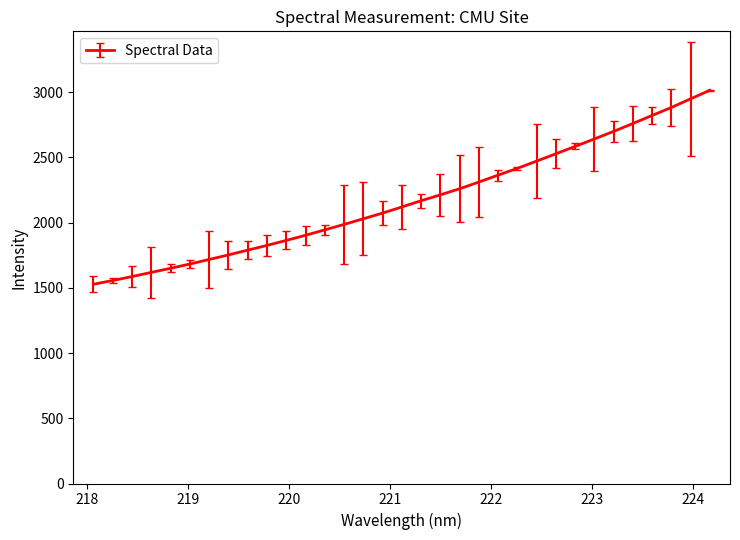

What is the smallest value displayed?

1527.5